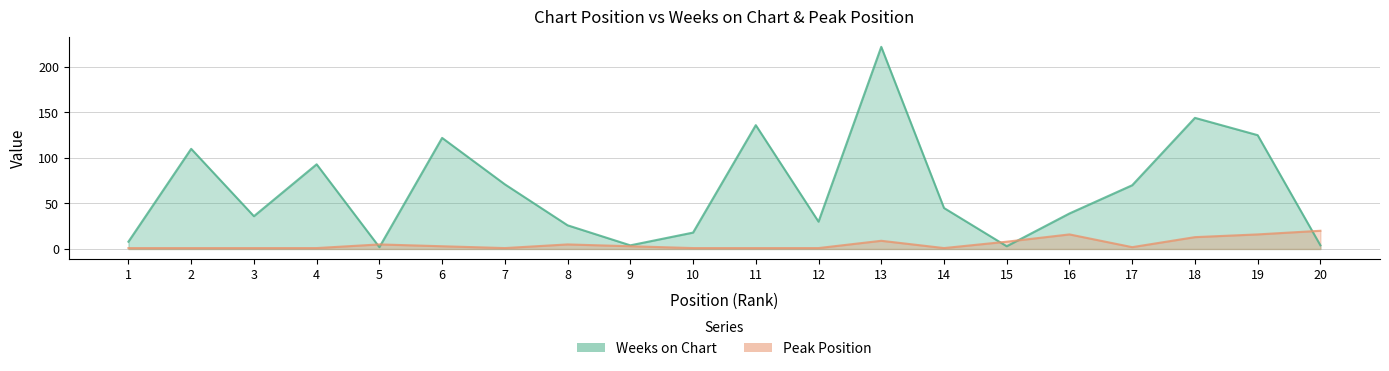

Does the chart have visible grid lines?

Yes